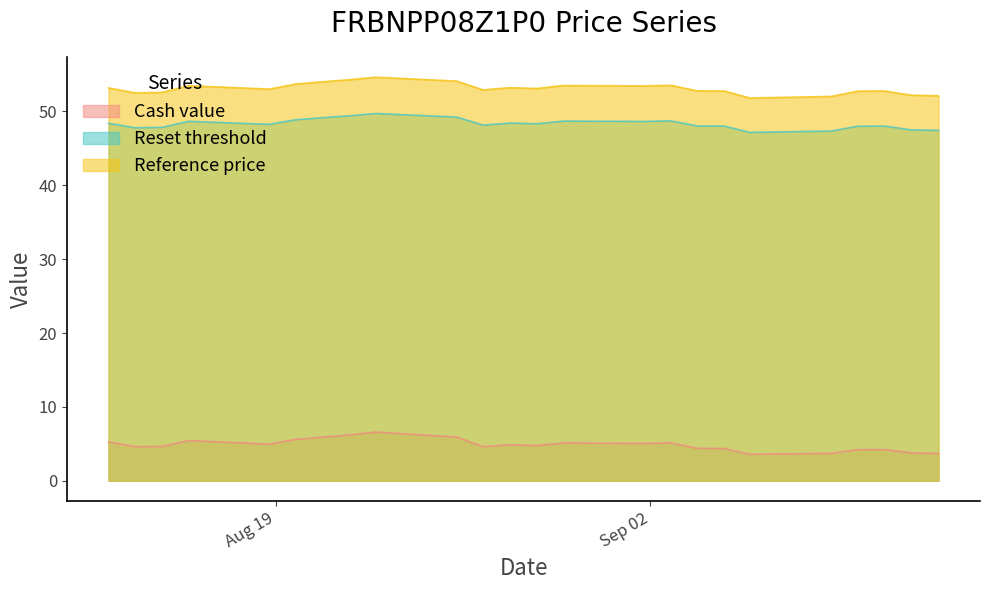

How many lines are shown in the chart?

3